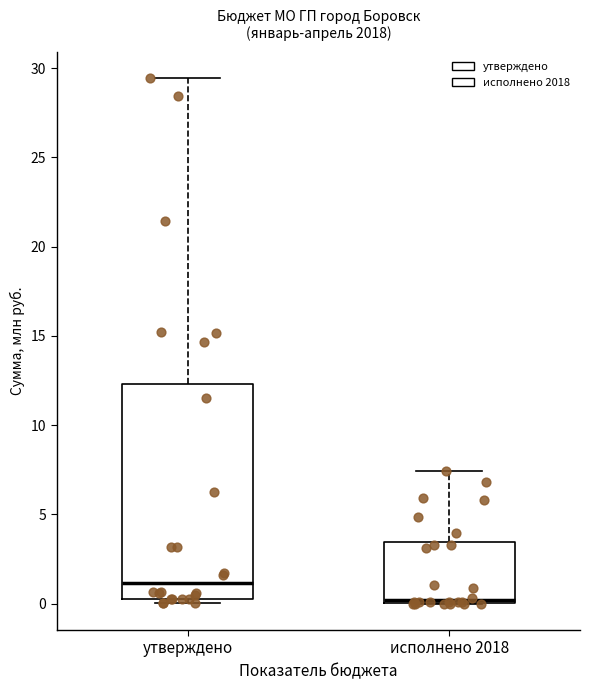

Where does the upper whisker of the box for исполнено 2018 end on the y-axis? The values are not printed on the chart, so give them approximately, as read against the axis.

7.5